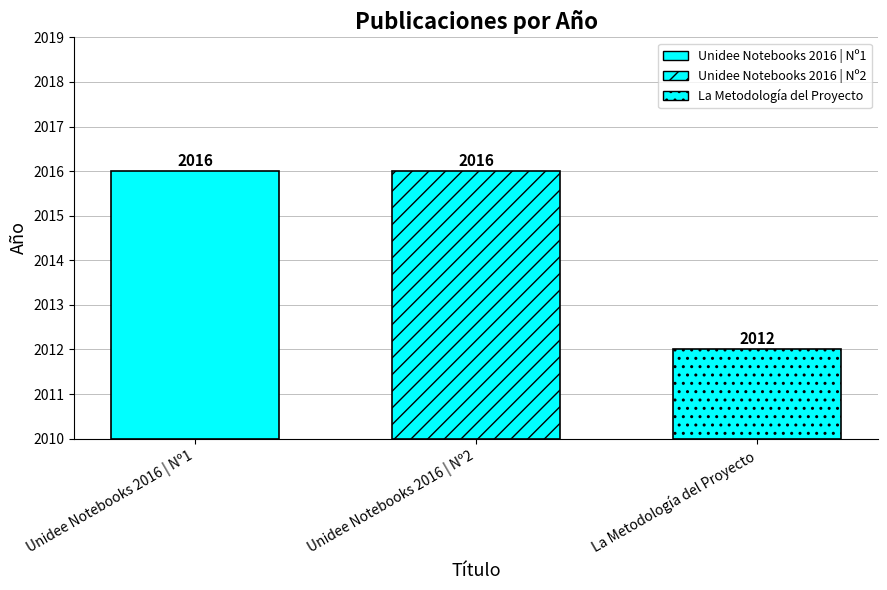

What is the average value?

2015